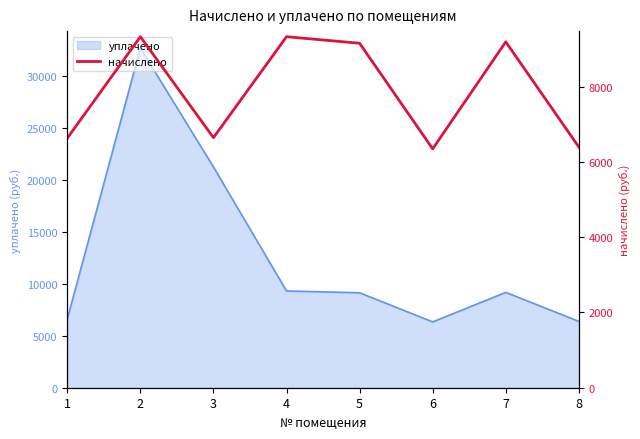

Is it true that the value at 5 is 9153.5?

True